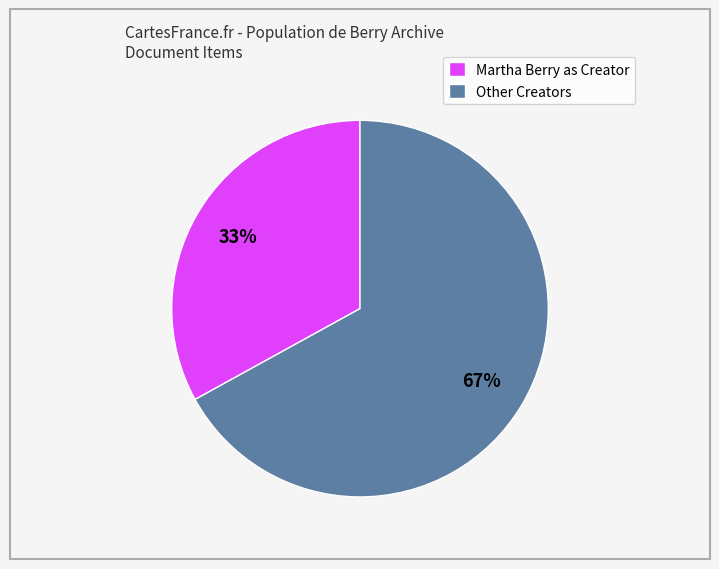

Is there a majority slice in this chart?

Yes